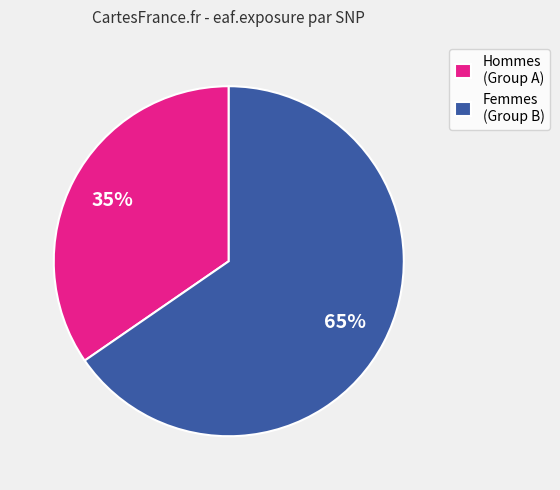

How many segments does this pie chart have?

2